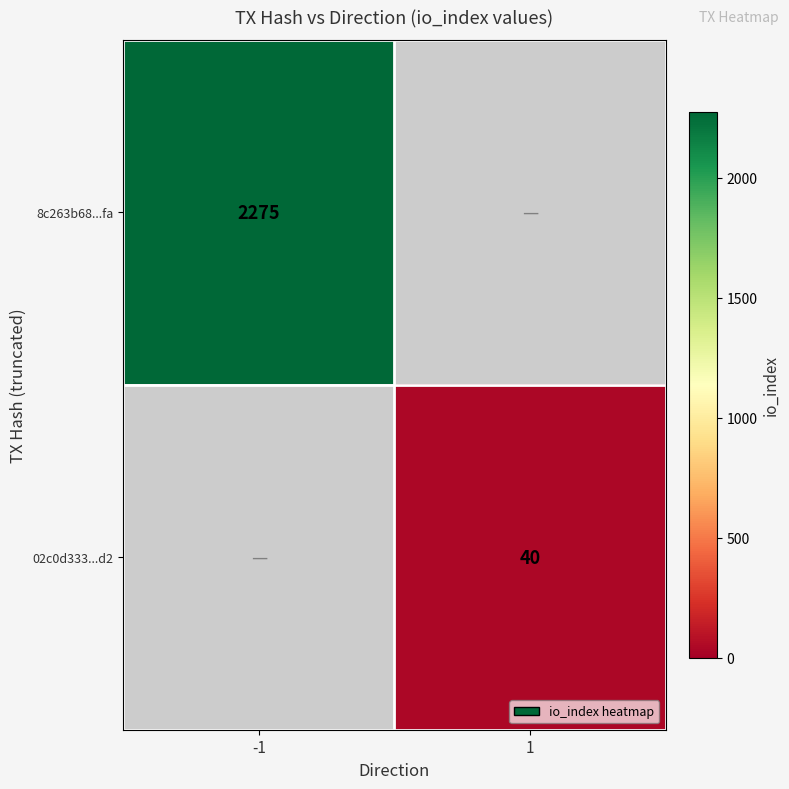

True or false: 8c263b68...fa has a value of 2275 at -1.

True